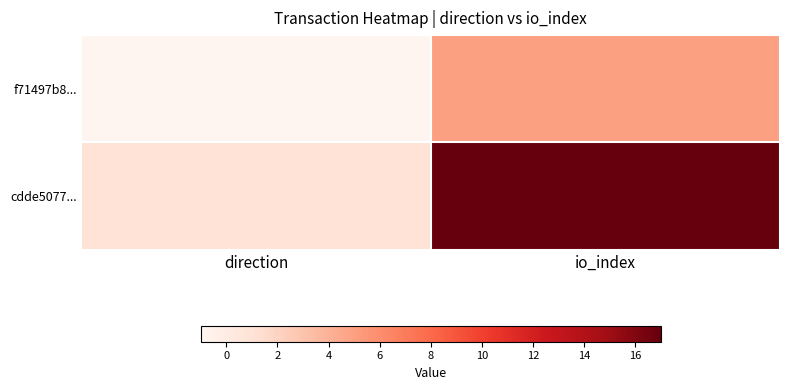

What is the spread (max minus min) of values at direction?

0.1